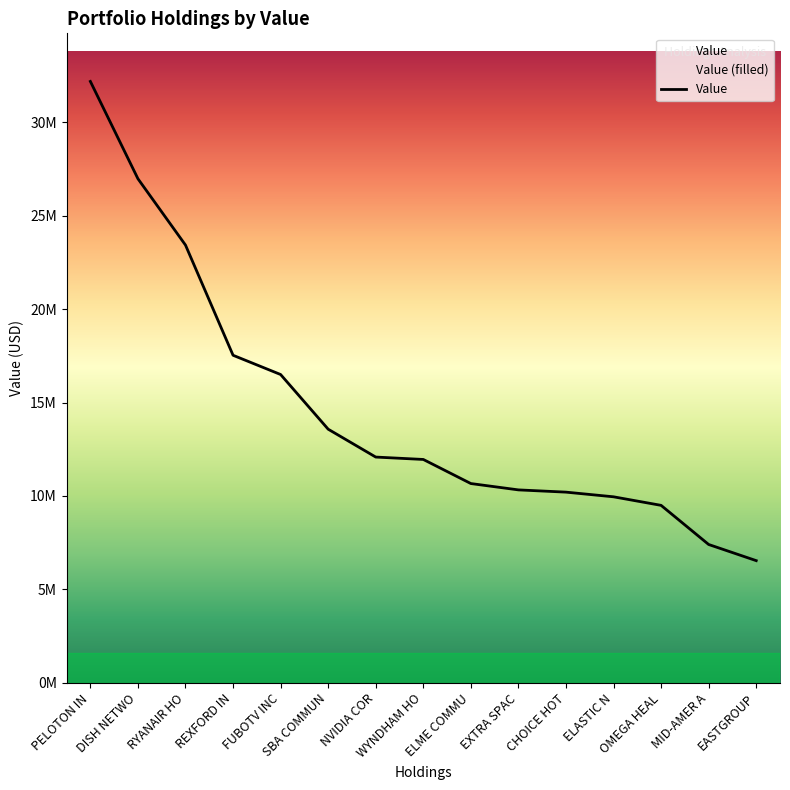

What is the smallest value displayed?

6533805